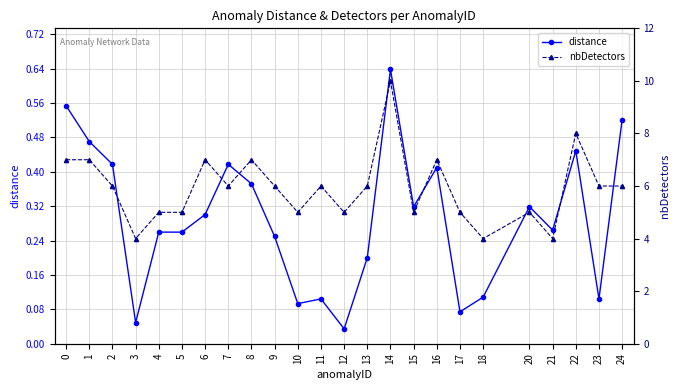

At which label does distance reach its peak?

14